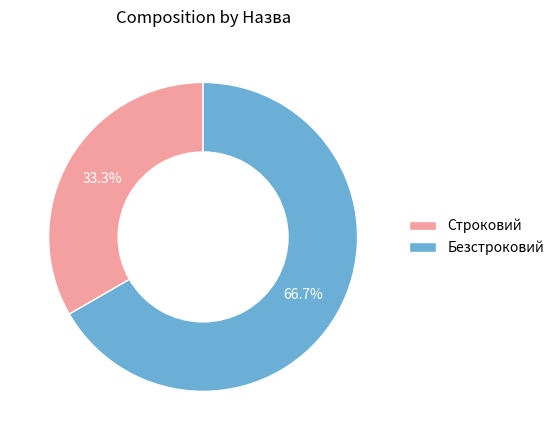

True or false: Строковий accounts for 39% of the total.

False